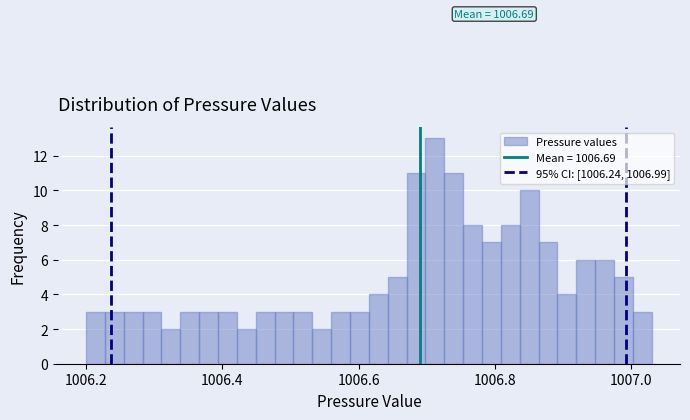

Around what value on the x-axis is the tallest bar? Give the approximate position of its centre, as read against the axis.

1006.72